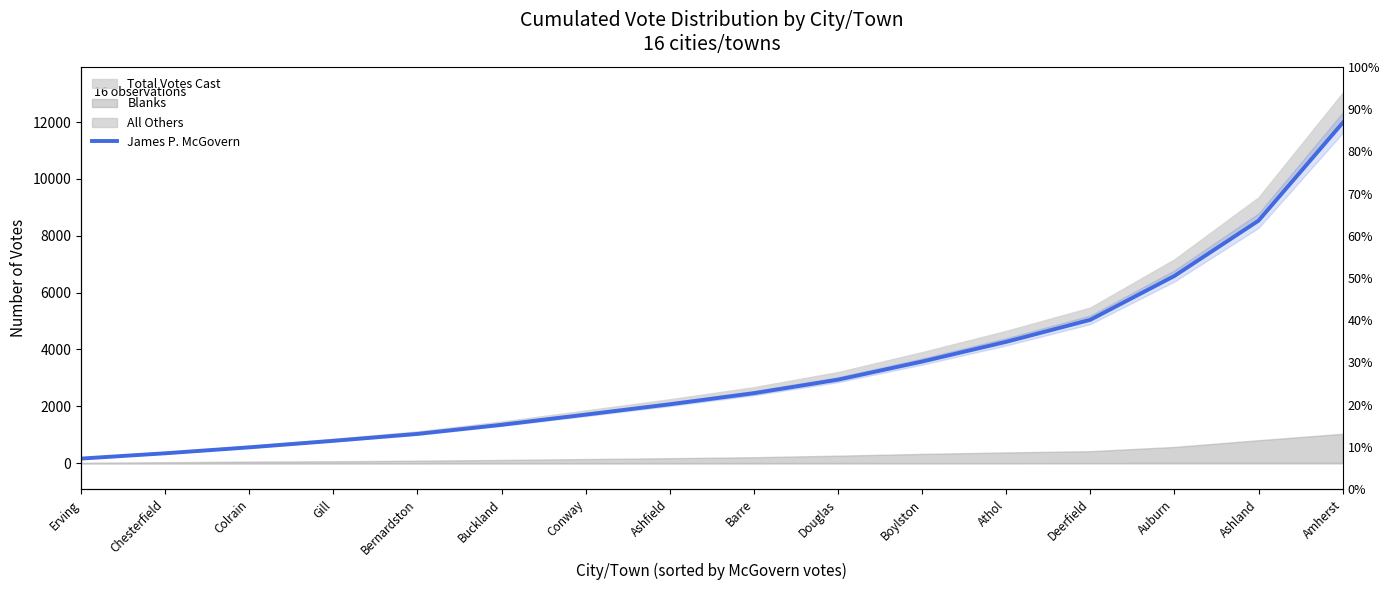

Reading right to left, transcribe all the data shown in this chart.

Amherst=11972	Ashland=8531	Auburn=6586	Deerfield=5043	Athol=4268	Boylston=3574	Douglas=2936	Barre=2461	Ashfield=2071	Conway=1707	Buckland=1349	Bernardston=1029	Gill=786	Colrain=556	Chesterfield=347	Erving=161